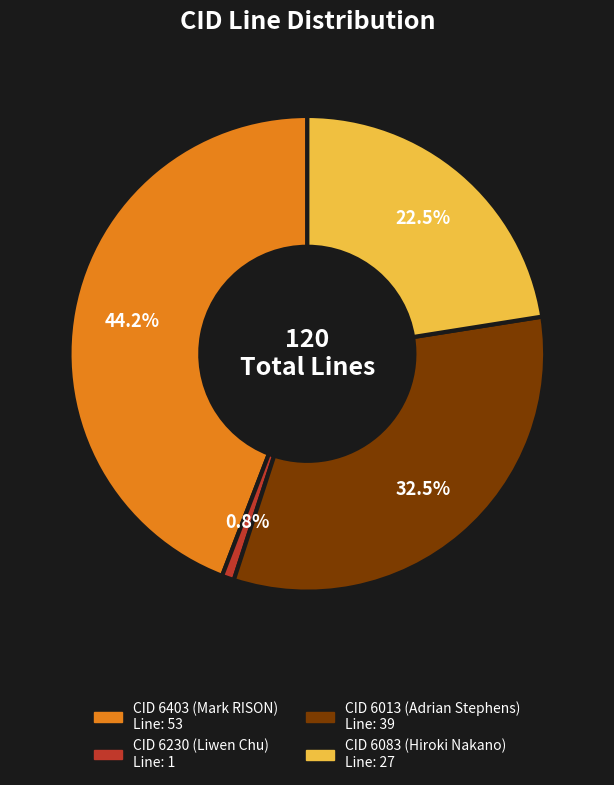

Is there a majority slice in this chart?

No